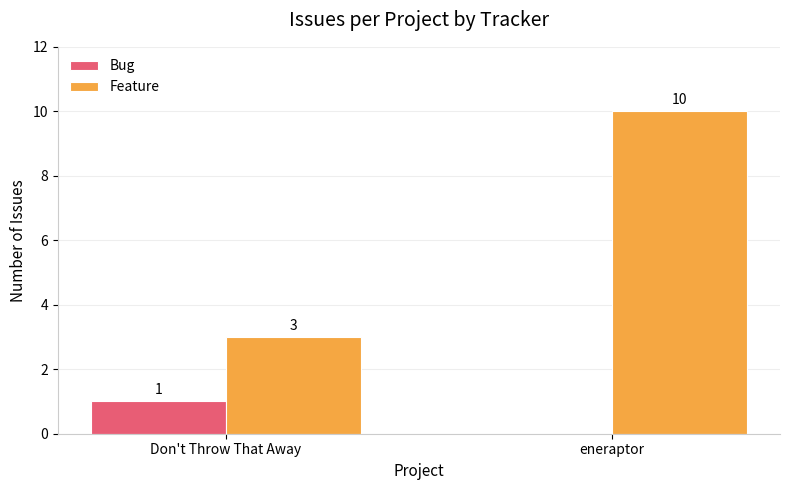

Is it true that Bug equals 0 at eneraptor?

True